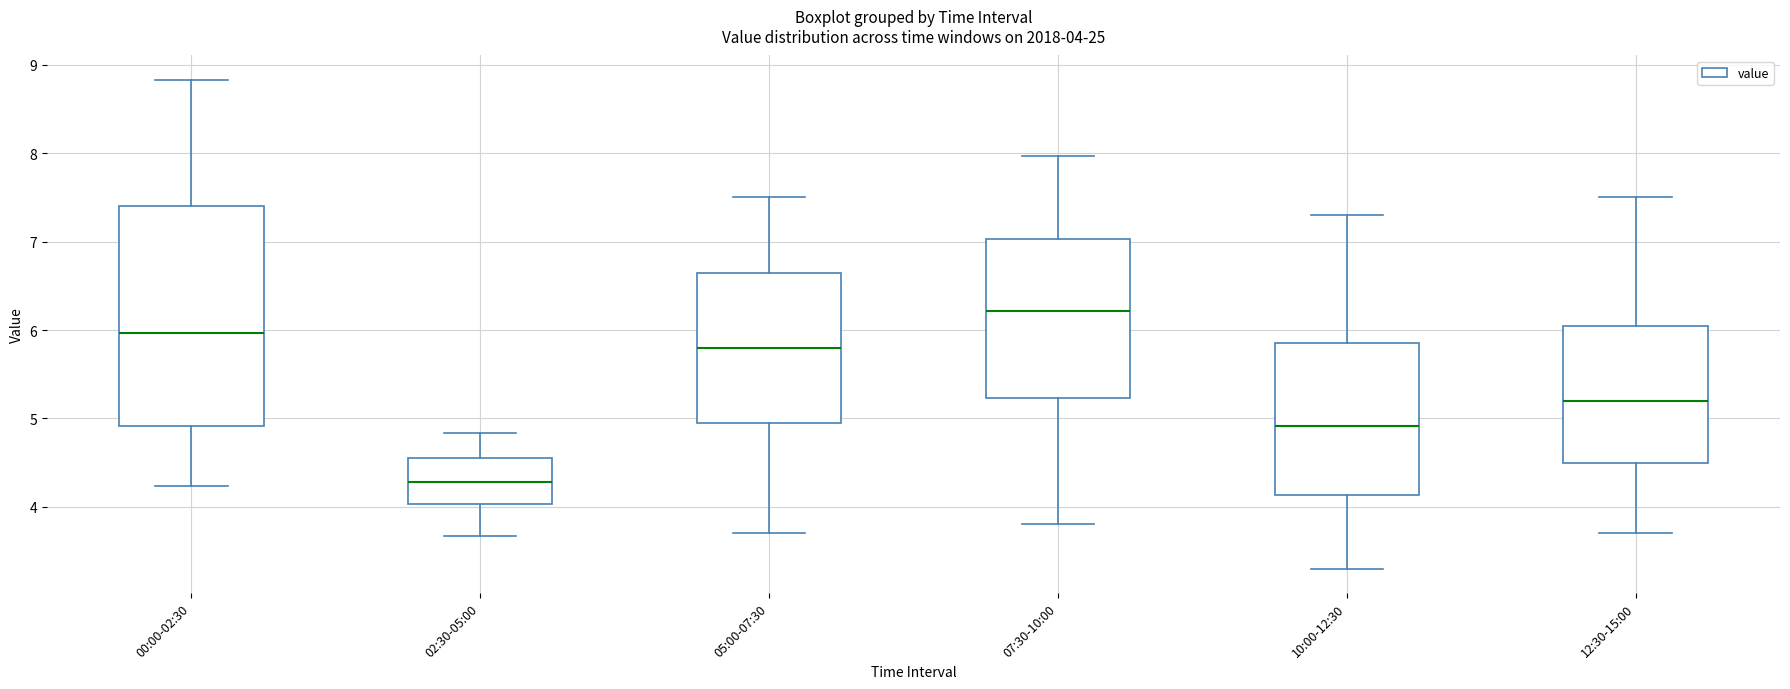

Which box is the tallest, from its lower edge to its upper edge?

00:00-02:30